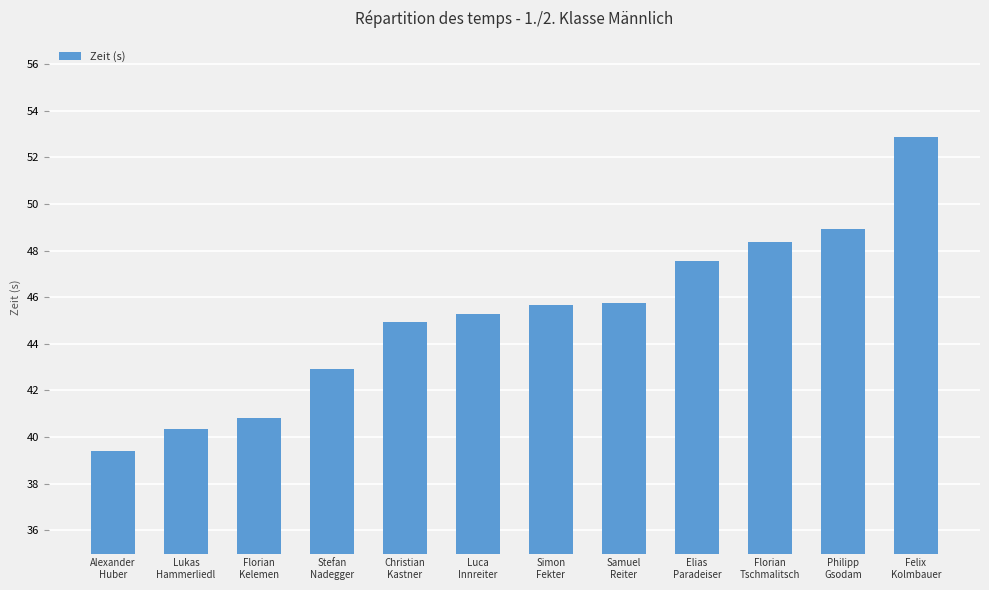

What is the value of the 3rd bar from the left?

40.8